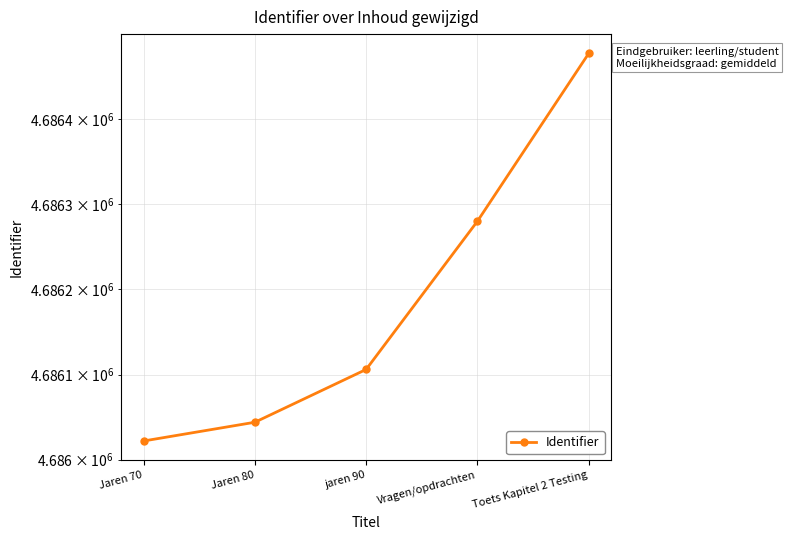

At which category does the chart reach its minimum across all series?

Jaren 70